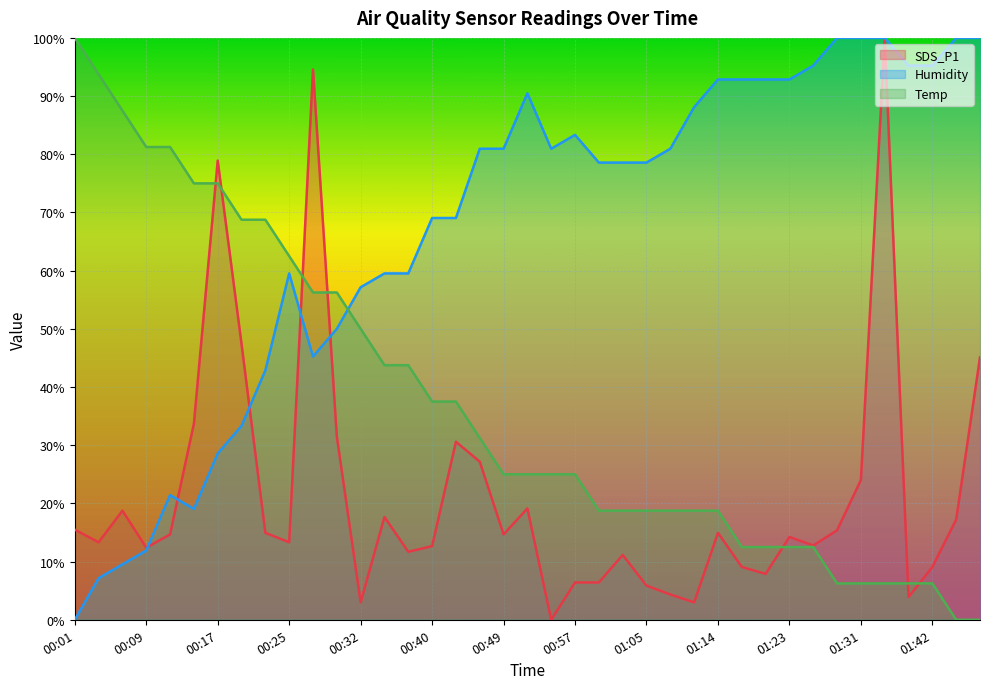

How many lines are shown in the chart?

3